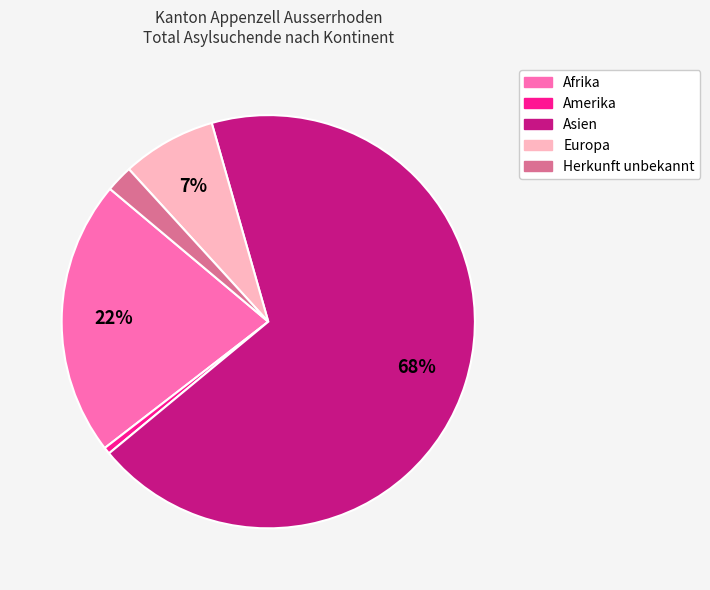

Do Afrika and Asien together represent more than half of the pie?

Yes